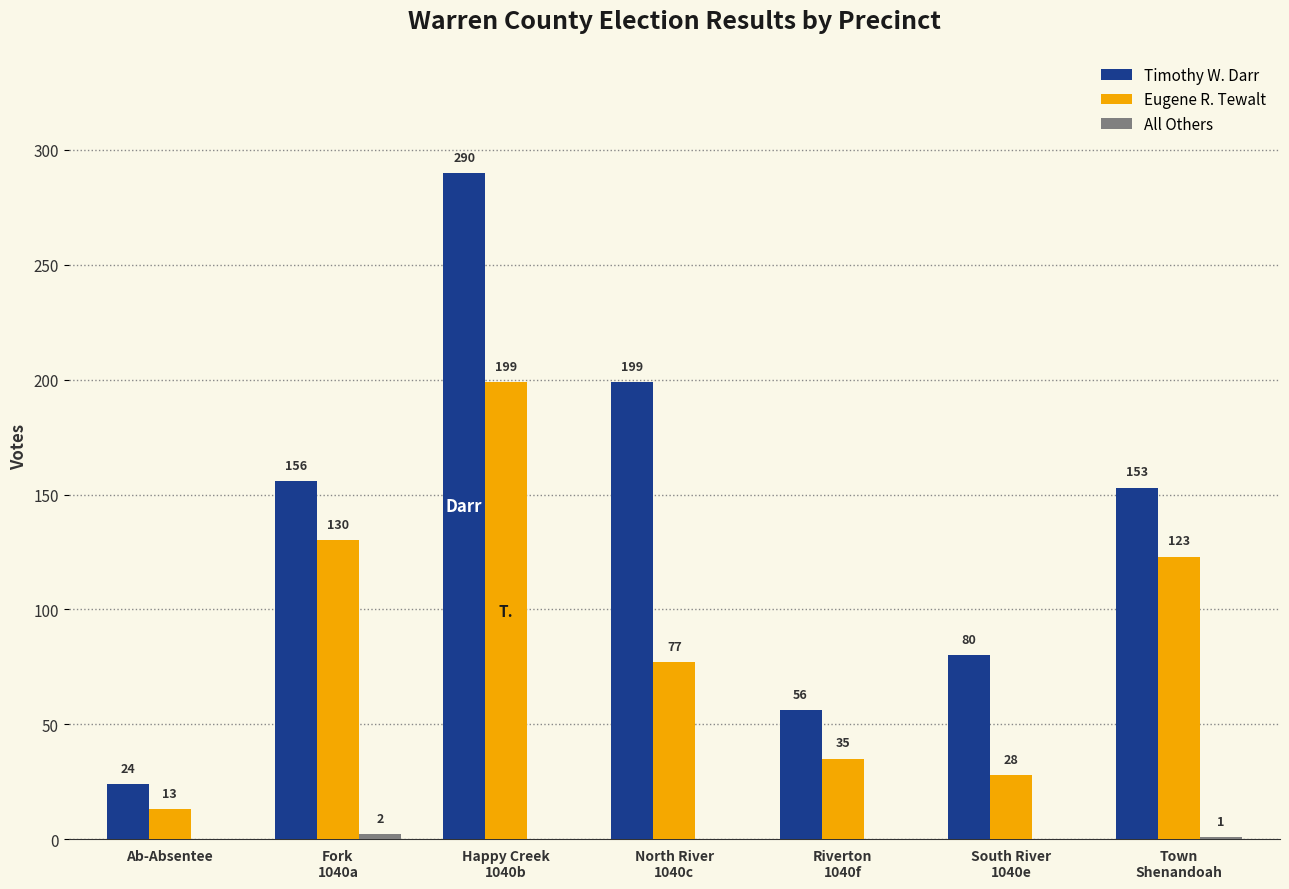

How many groups of bars are there?

7